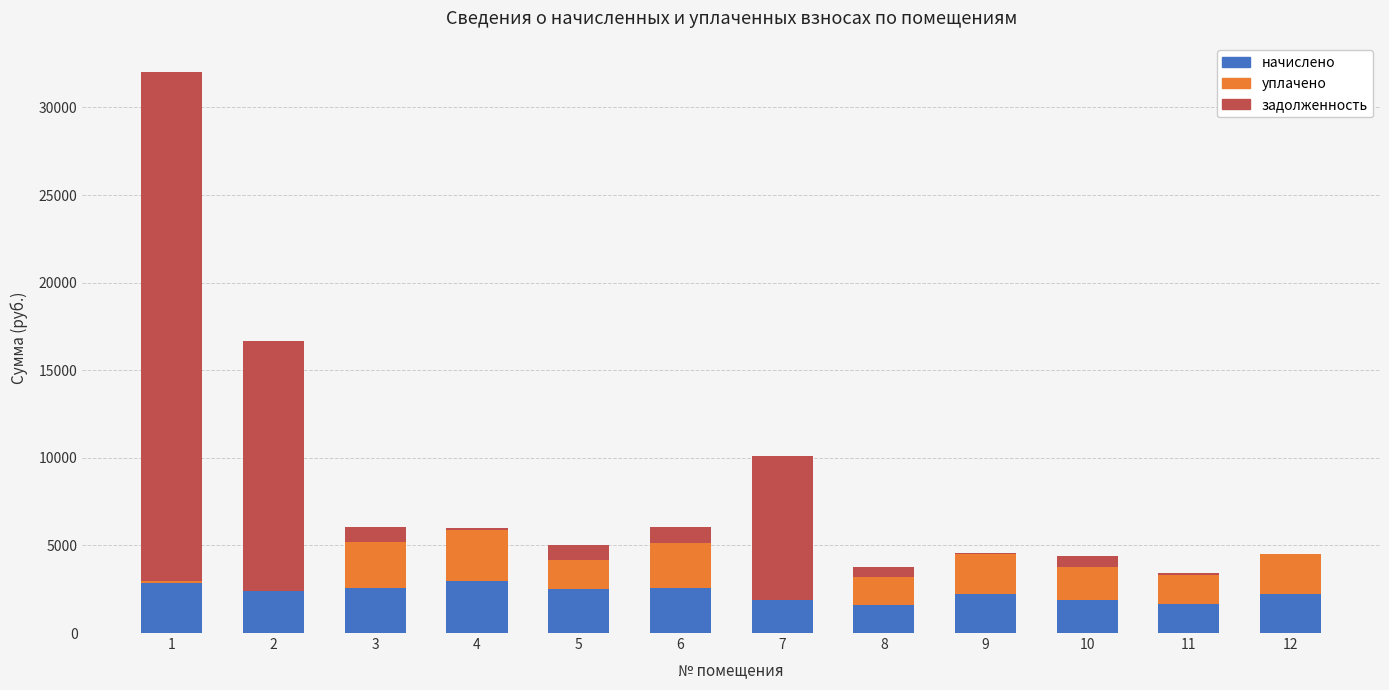

List the labels in order of задолженность value, smallest first.

12, 9, 4, 11, 8, 10, 5, 3, 6, 7, 2, 1